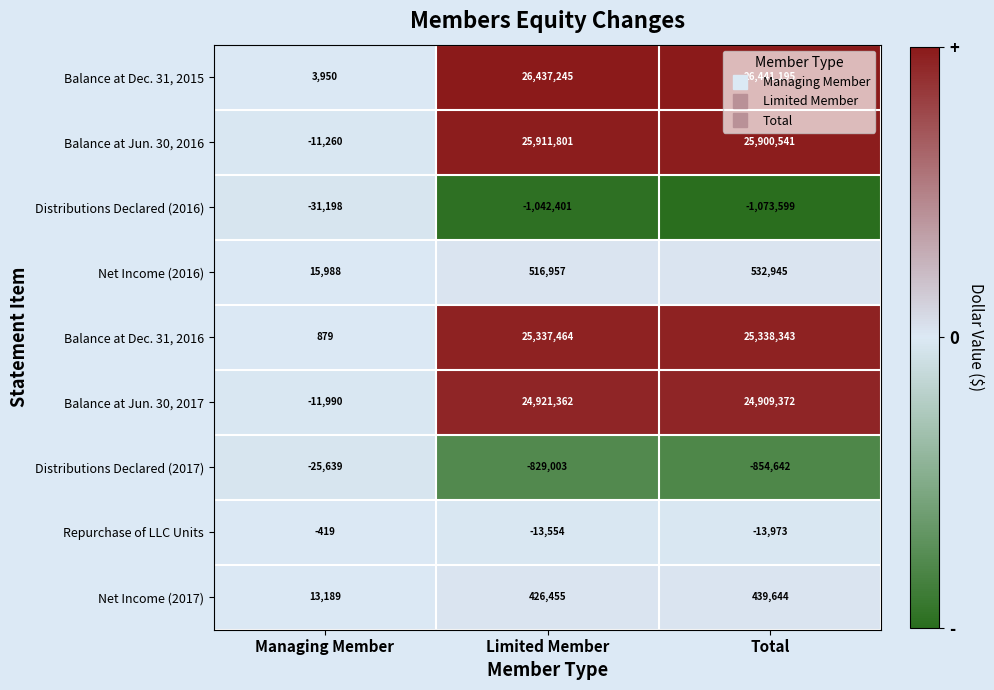

Count the number of data series in this chart.

9